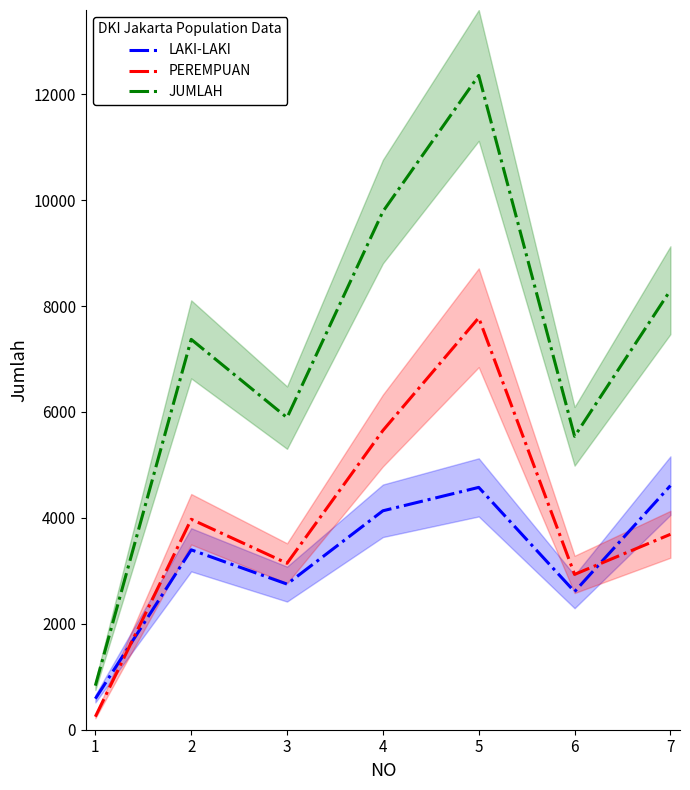

Is this an area chart (filled region under the line)?

No